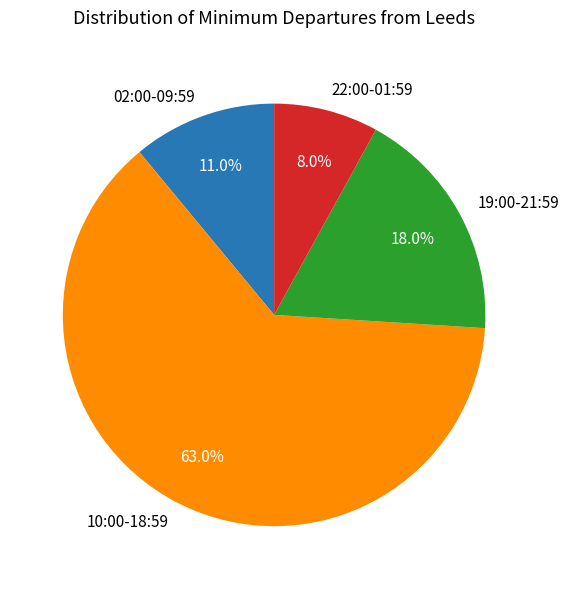

What percentage do 19:00-21:59 and 22:00-01:59 together represent?

26.0%